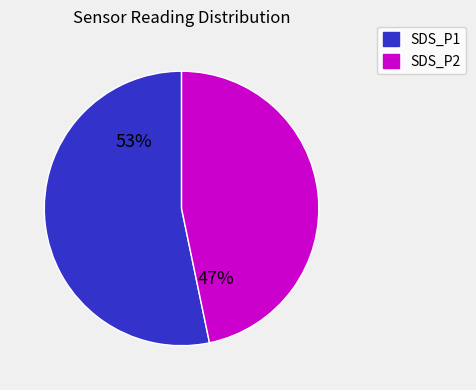

To the nearest percent, what is the average slice percentage?

50%